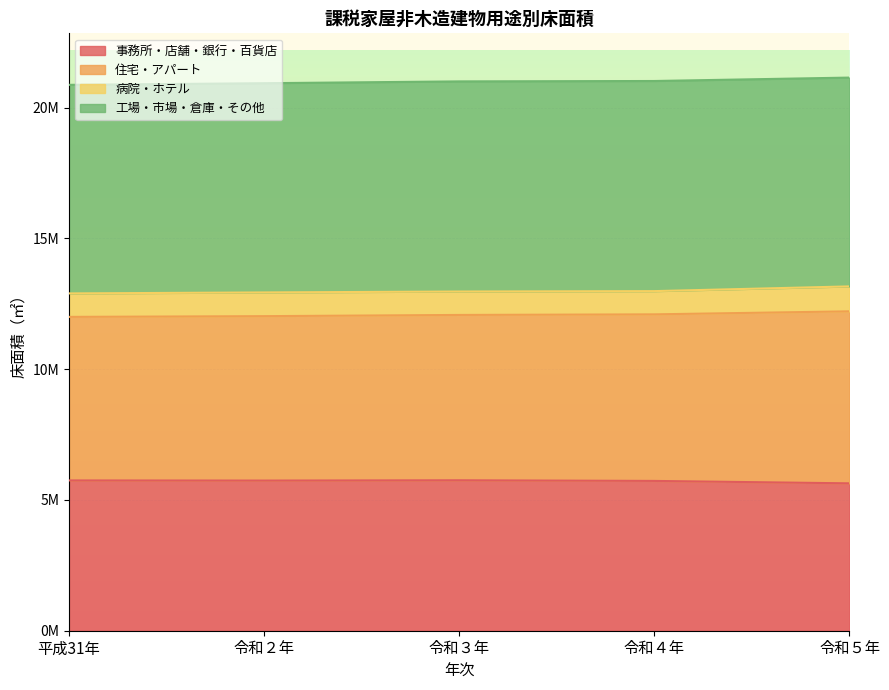

True or false: 住宅・アパート and 事務所・店舗・銀行・百貨店 cross at least once.

False